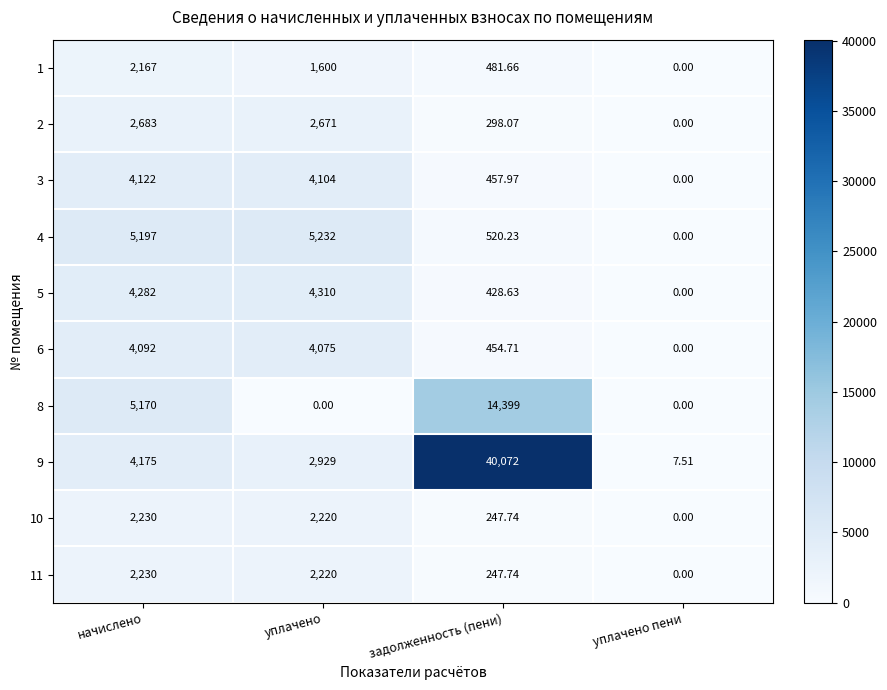

At which label is 4 closest to 2616?

задолженность (пени)